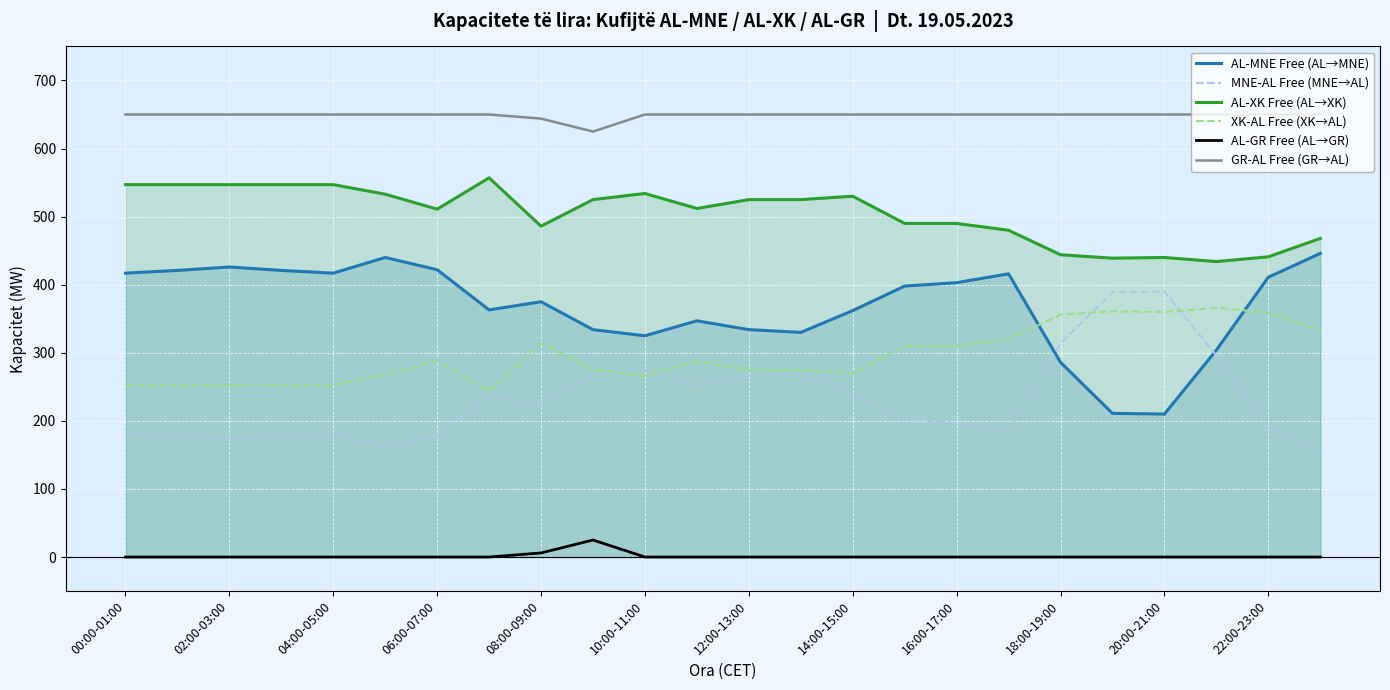

At which label does GR-AL Free (GR→AL) reach its peak?

00:00-01:00